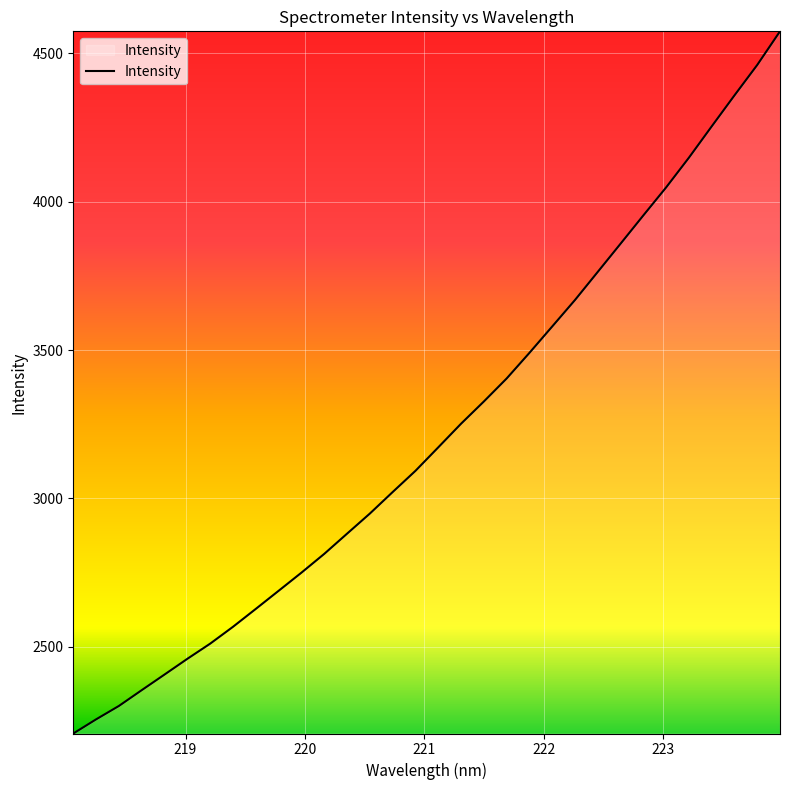

How many lines are shown in the chart?

1